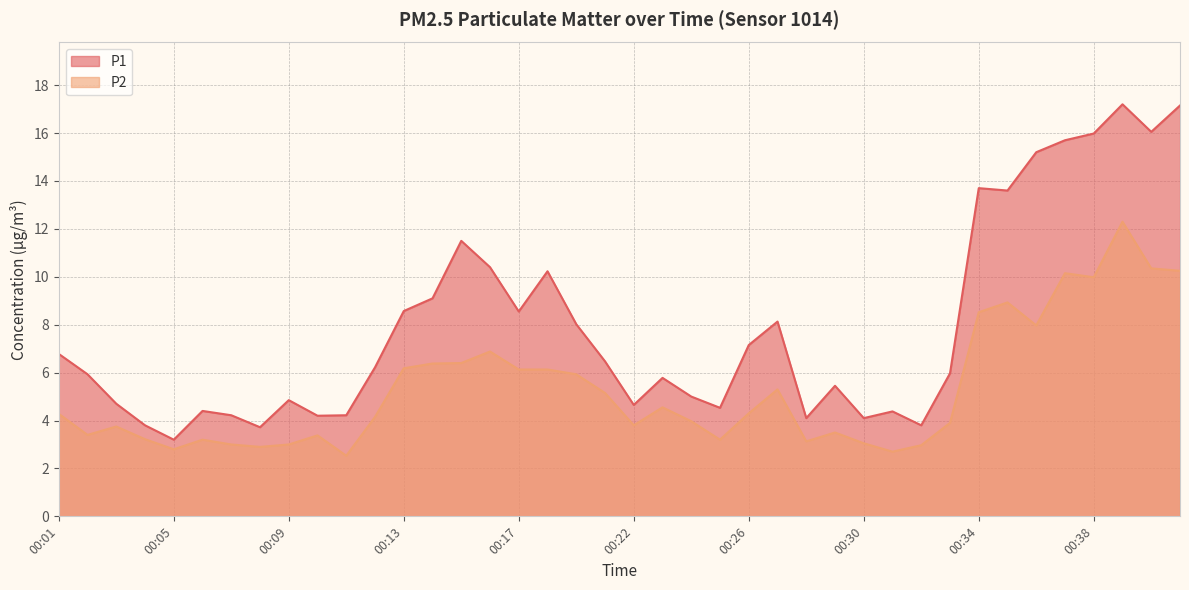

At which label does P2 reach its peak?

00:40